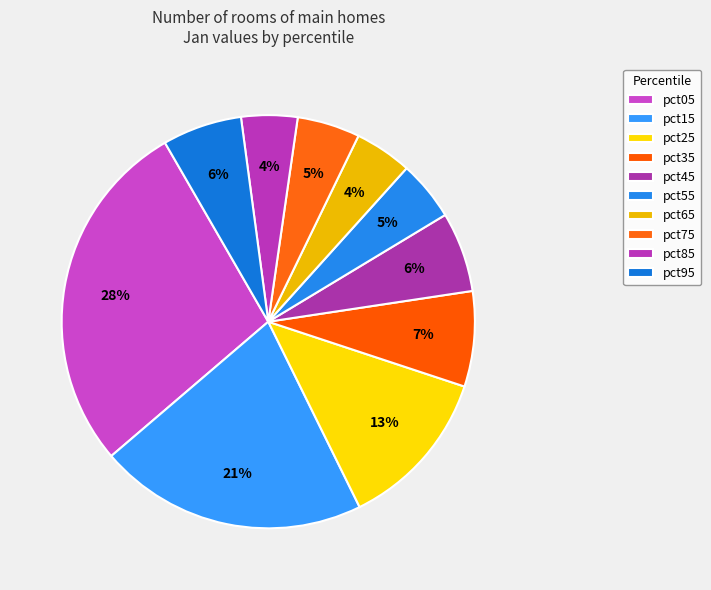

Is it true that pct65 is 1% of the pie?

False